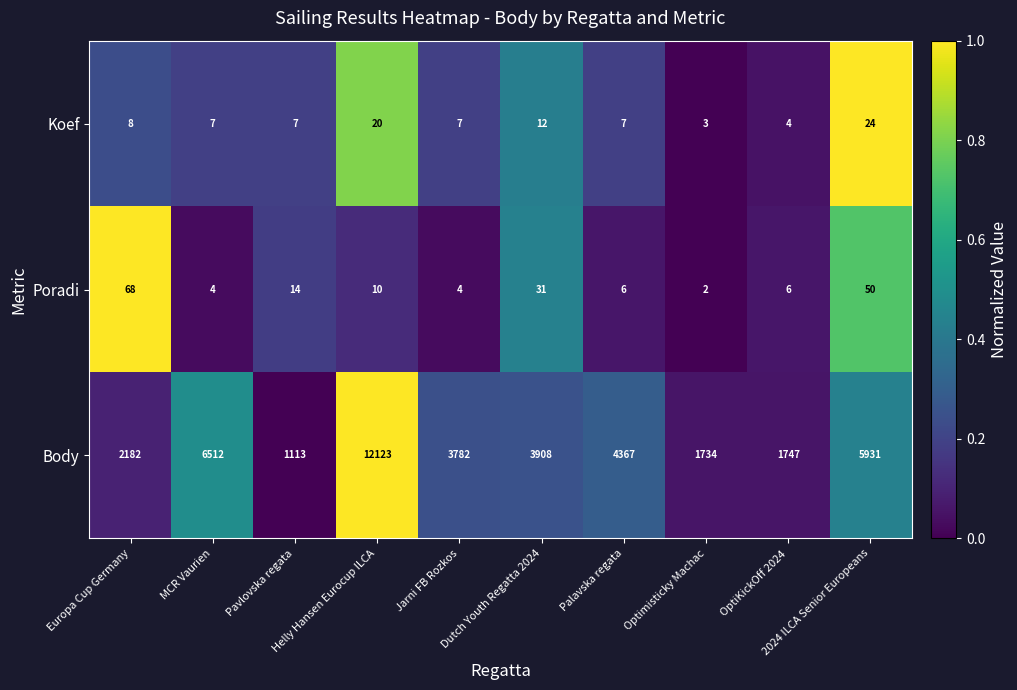

Which series has the widest spread of values?

Body